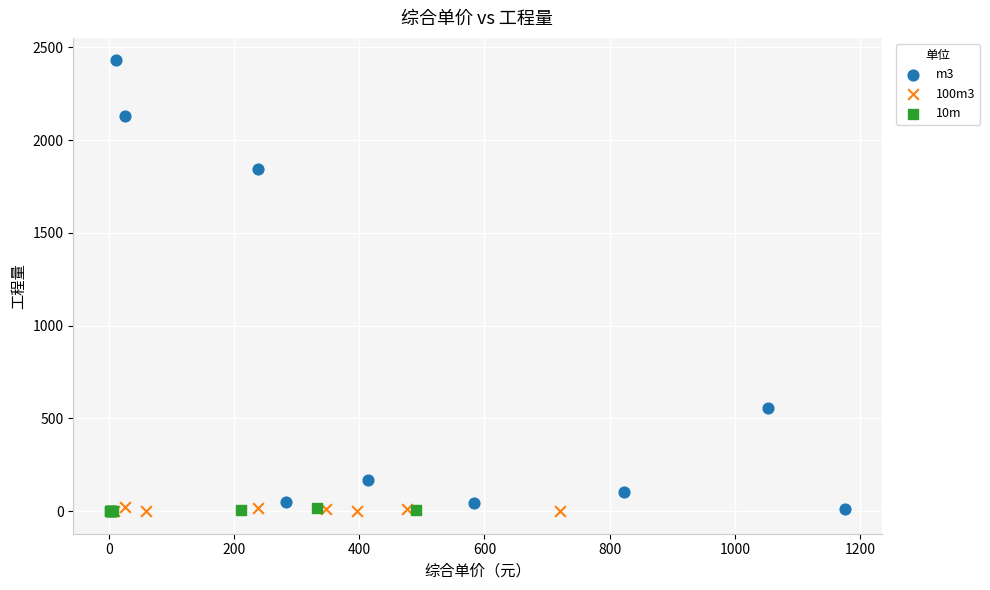

Which series reaches the maximum Y coordinate?

m3